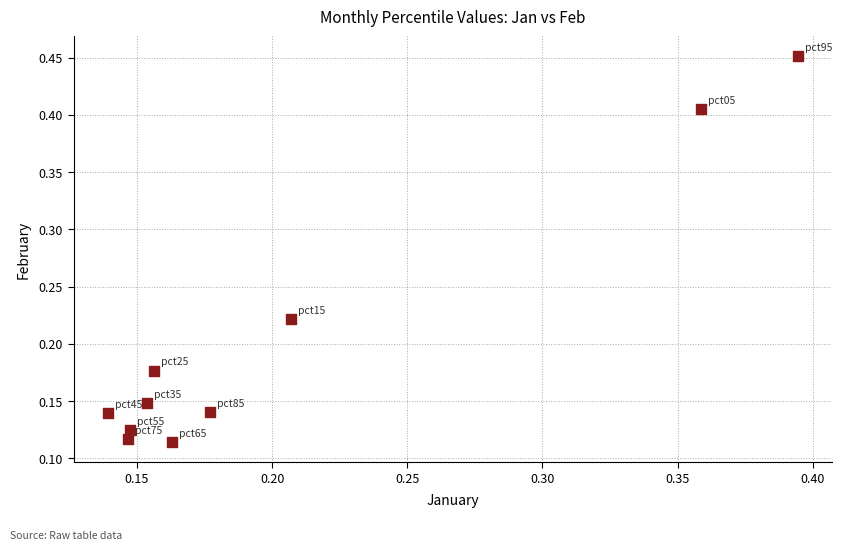

What is the range of Y values (max minus min)?

0.3